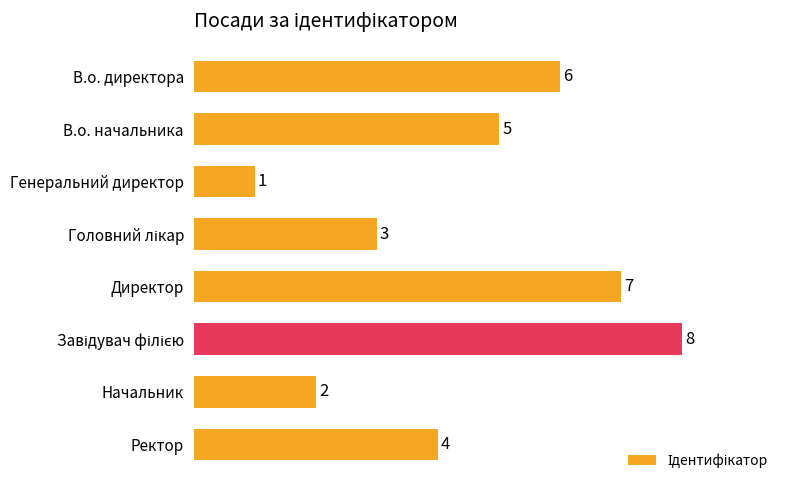

Where is the data nearest to the value 4?

Ректор